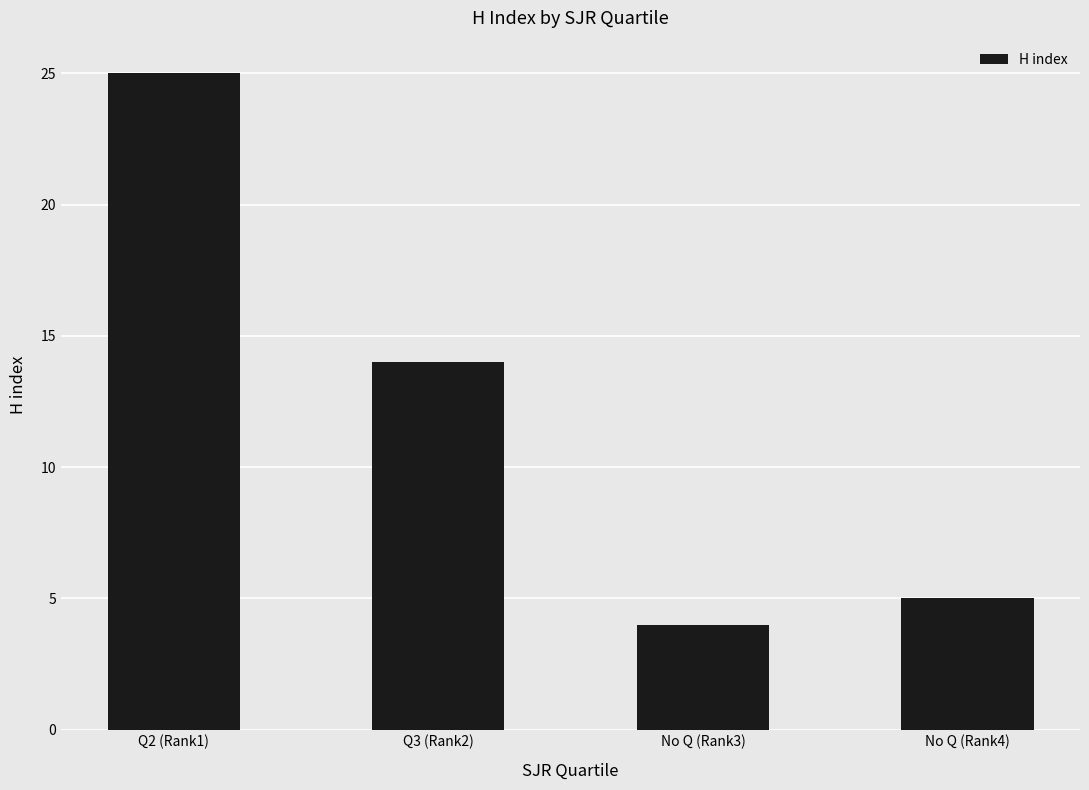

Reading right to left, what are all the values shown in this chart?

No Q (Rank4)=5	No Q (Rank3)=4	Q3 (Rank2)=14	Q2 (Rank1)=25